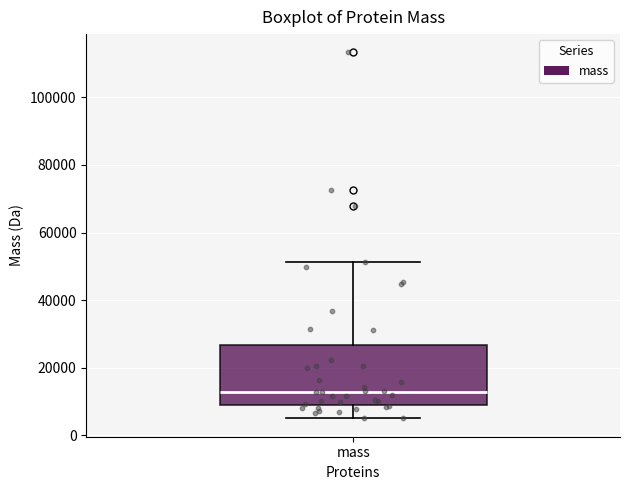

Read this box plot against the y-axis: the position of the median line, the range covered by the box, and the ends of both whiskers. The values are not printed on the chart, so give them approximately, as read against the axis.

median 12000, box 10000 to 26000, whiskers 6000 to 52000